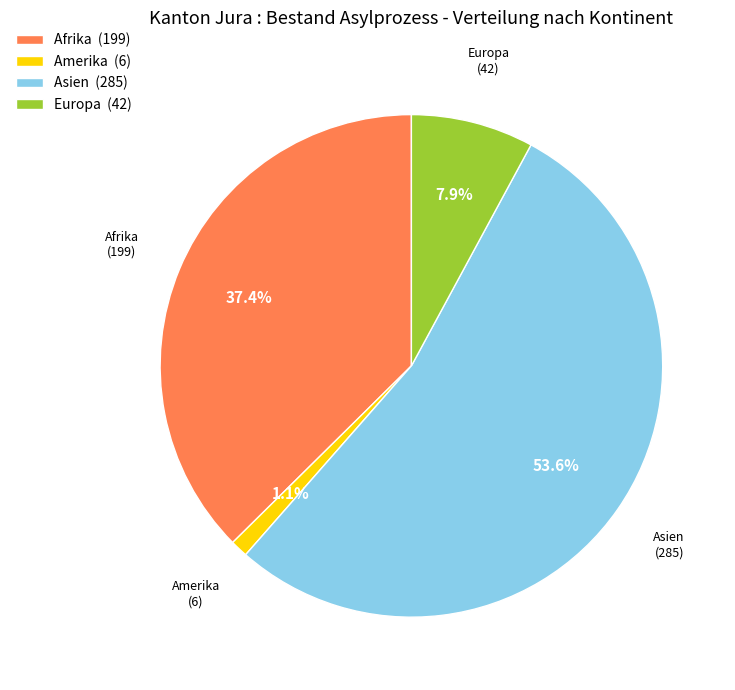

Which slice represents more than half of the pie?

Asien (285)